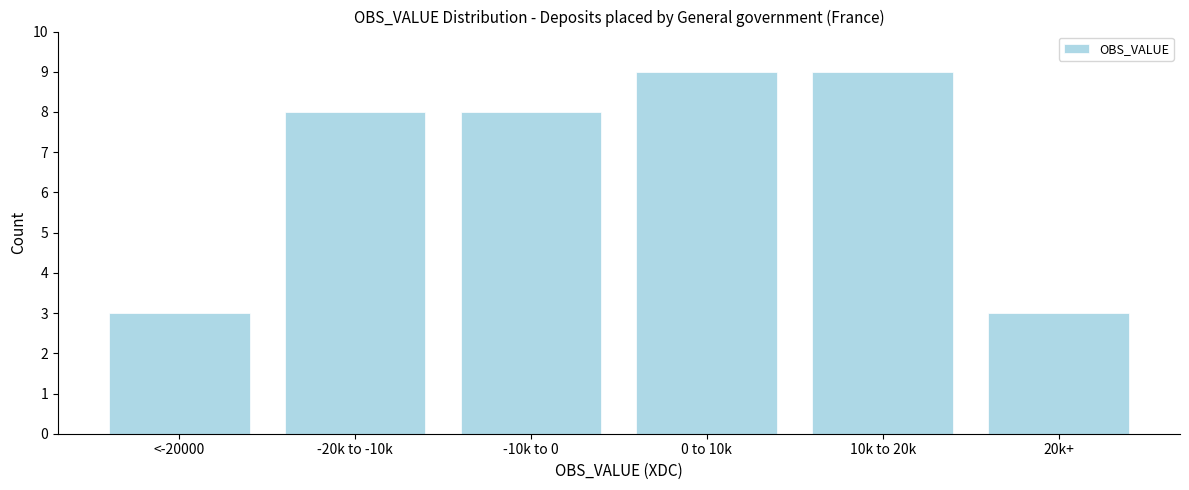

Reading left to right, extract all data points from this chart.

3	8	8	9	9	3